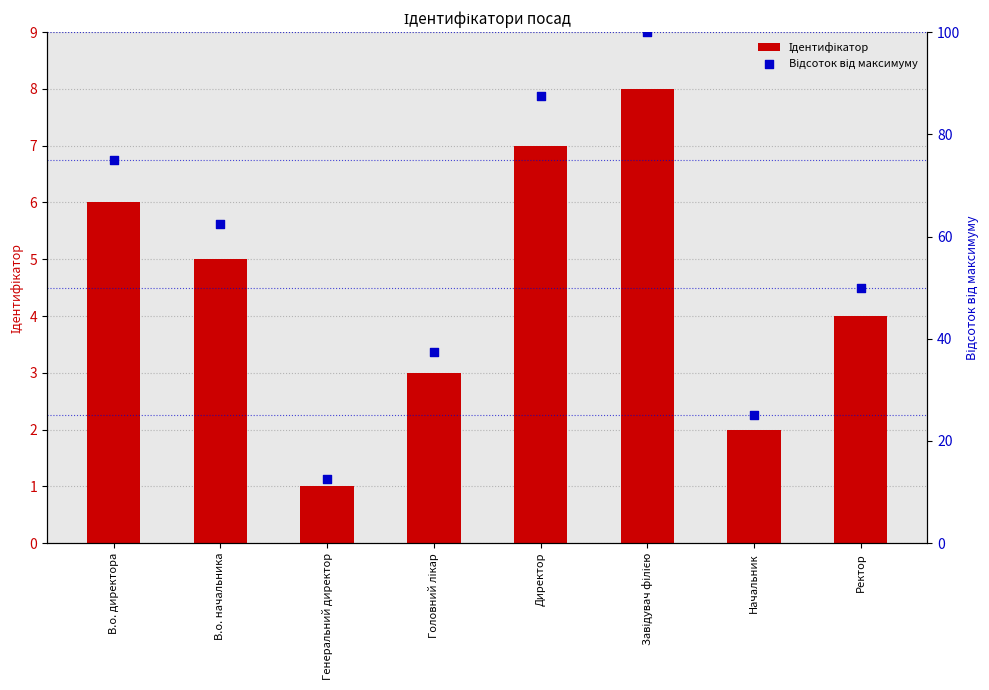

What is the total value across all series at Директор?

94.5